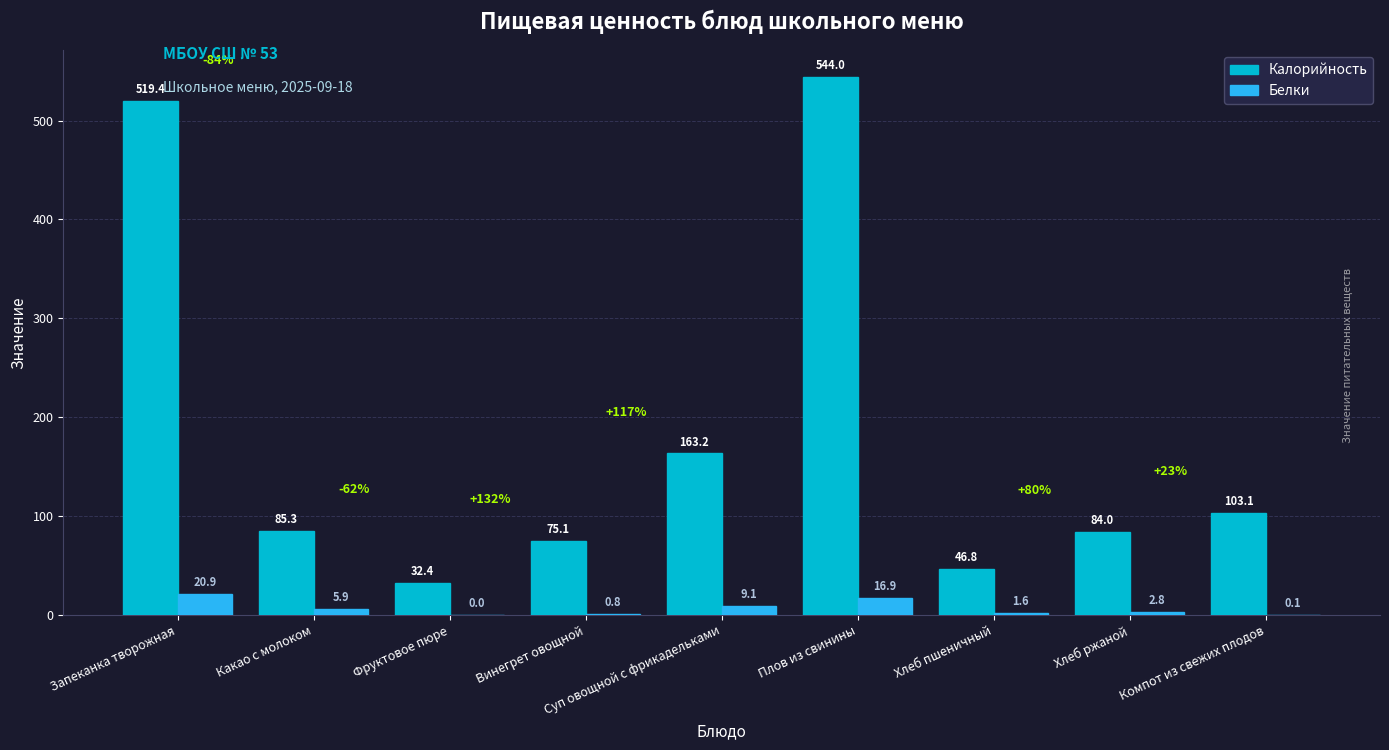

What is the average value of the Калорийность series?

183.7